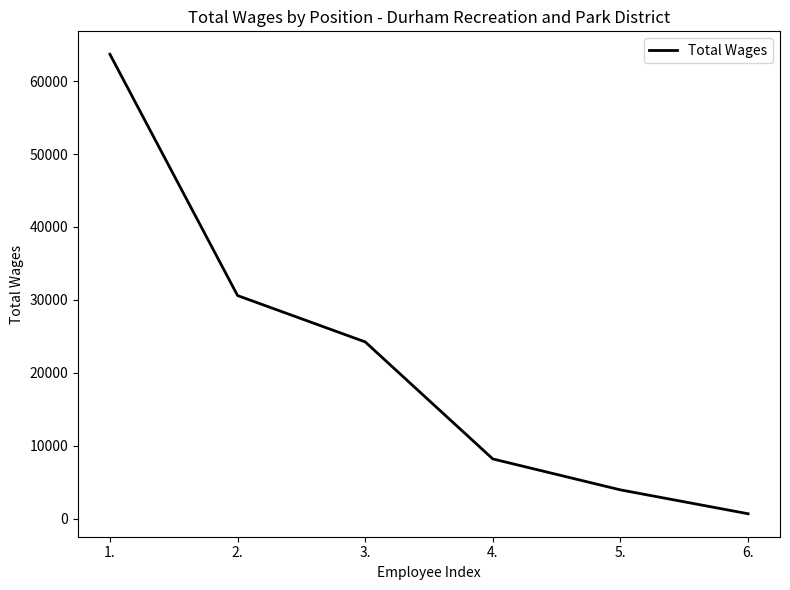

What is the difference between the maximum and second lowest values?

59703